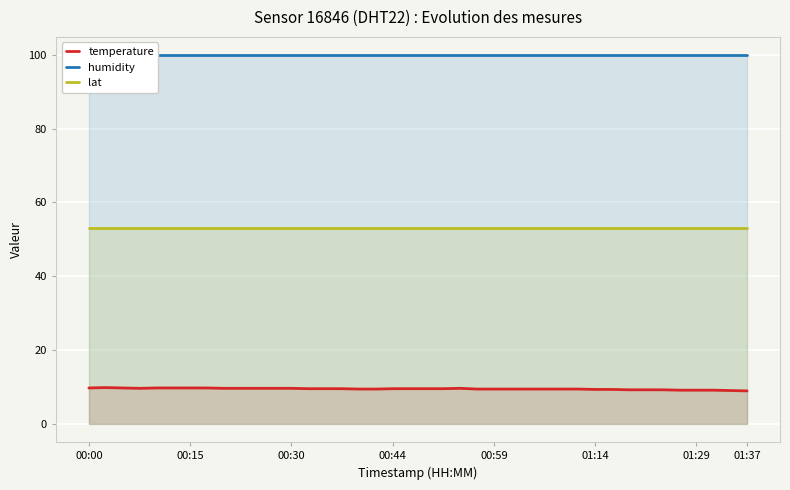

What value does the temperature series have at 11?

9.6